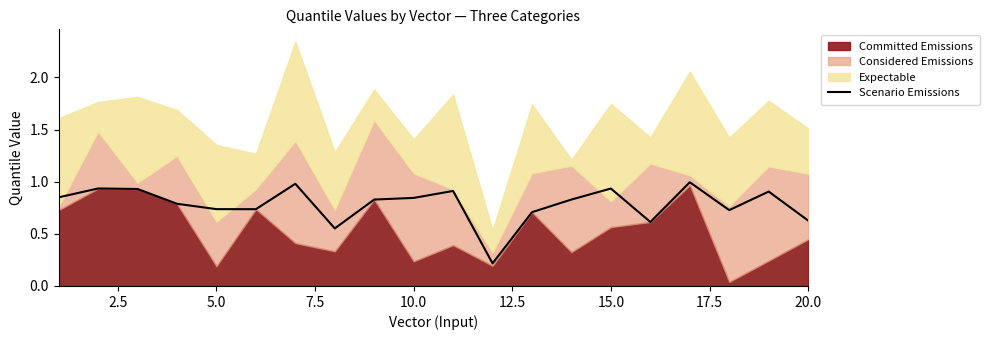

What is the highest value of the Scenario Emissions series?

1.0